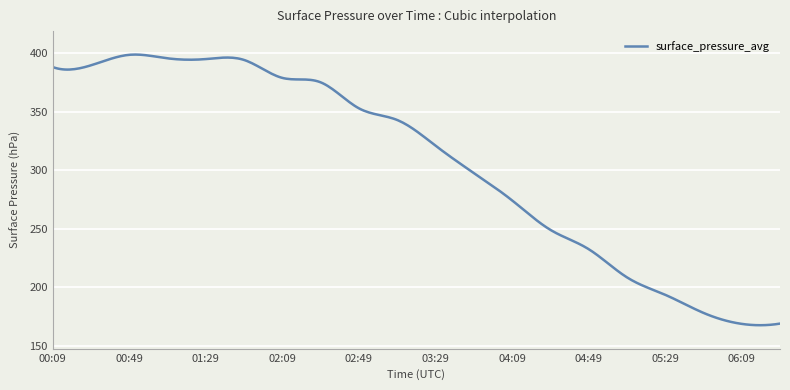

What is the minimum value shown in the chart?

167.7